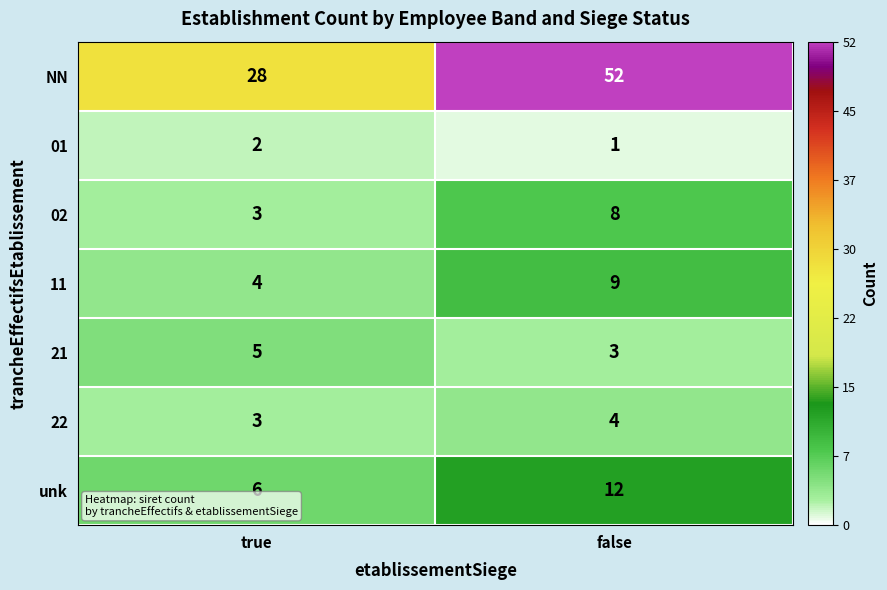

Count the number of data series in this chart.

7